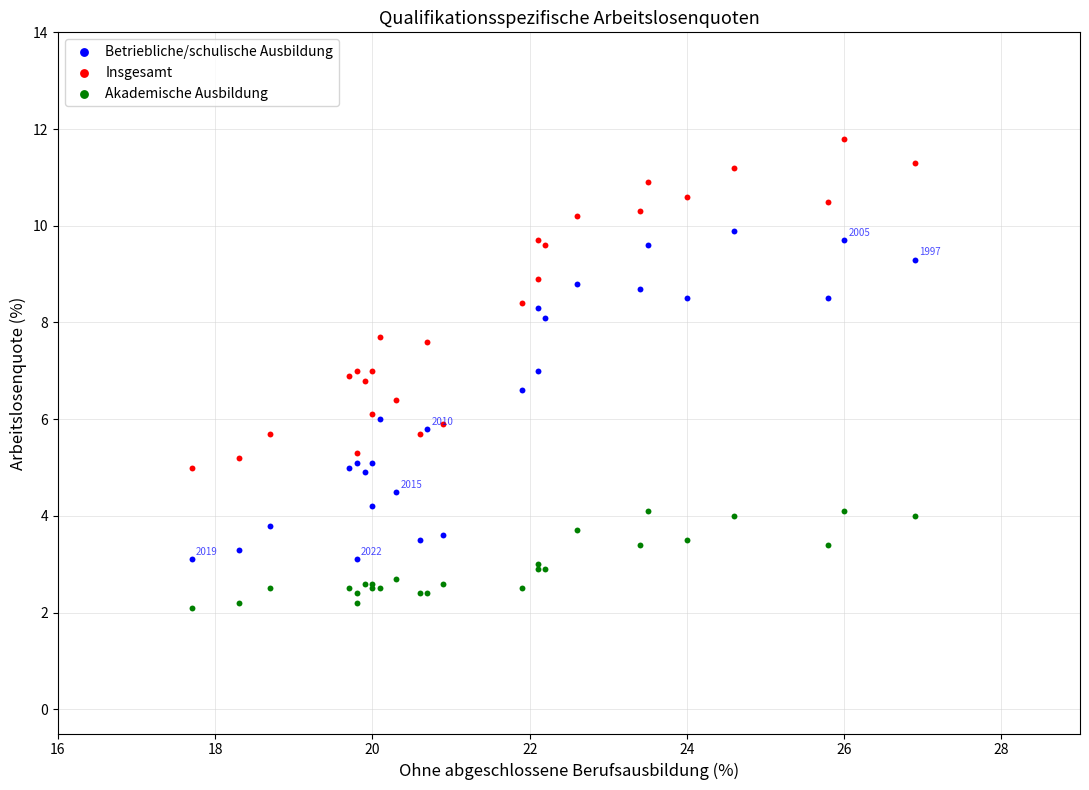

Which series reaches the minimum Y coordinate?

Akademische Ausbildung